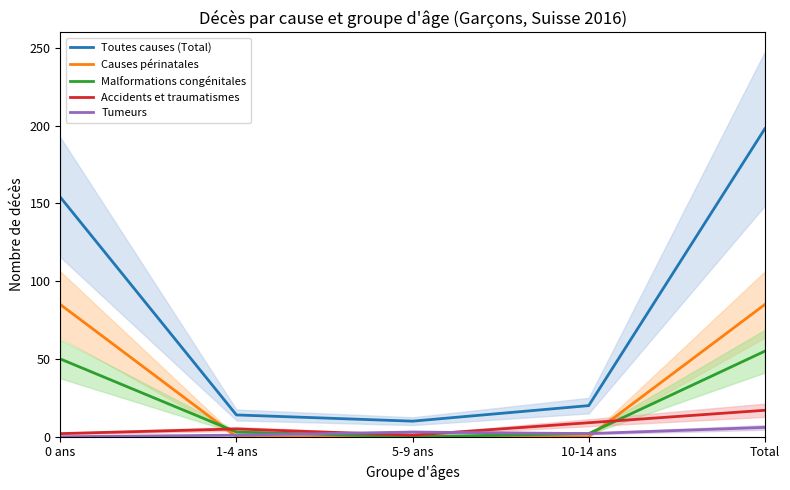

What is the sum of the Causes périnatales values at 0 ans and 1-4 ans?

85